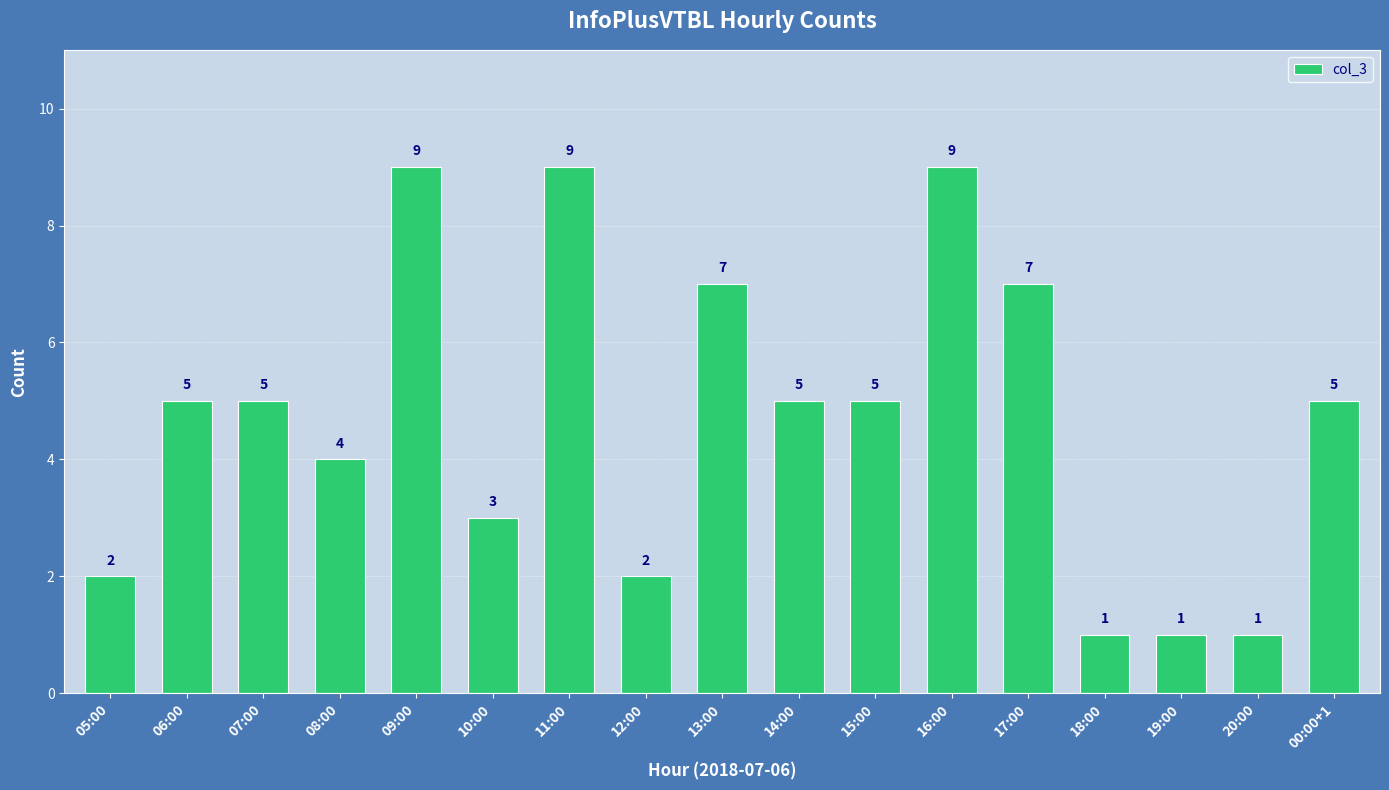

Does the chart contain any negative values?

No